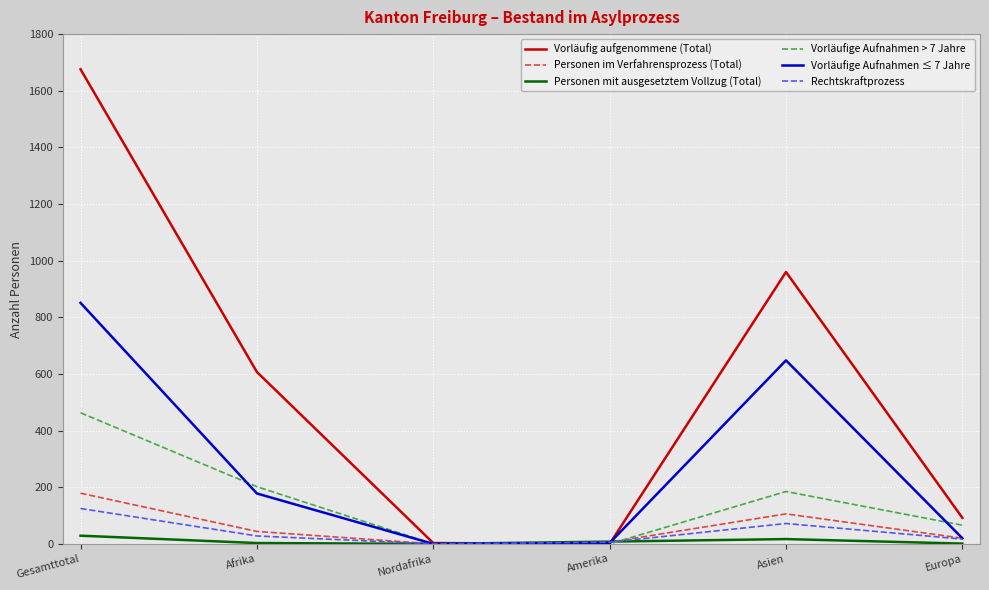

At which label does Rechtskraftprozess reach its peak?

Gesamttotal